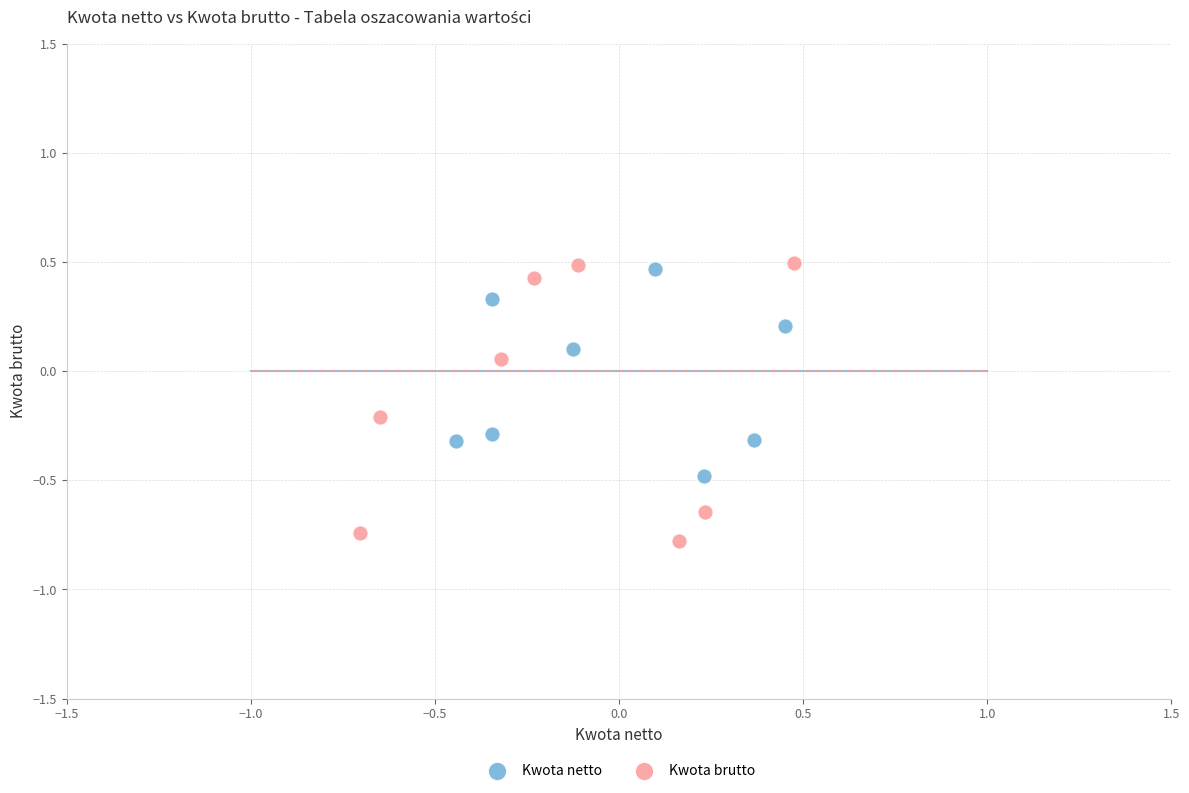

Which series has the largest Y range (max minus min)?

Kwota brutto